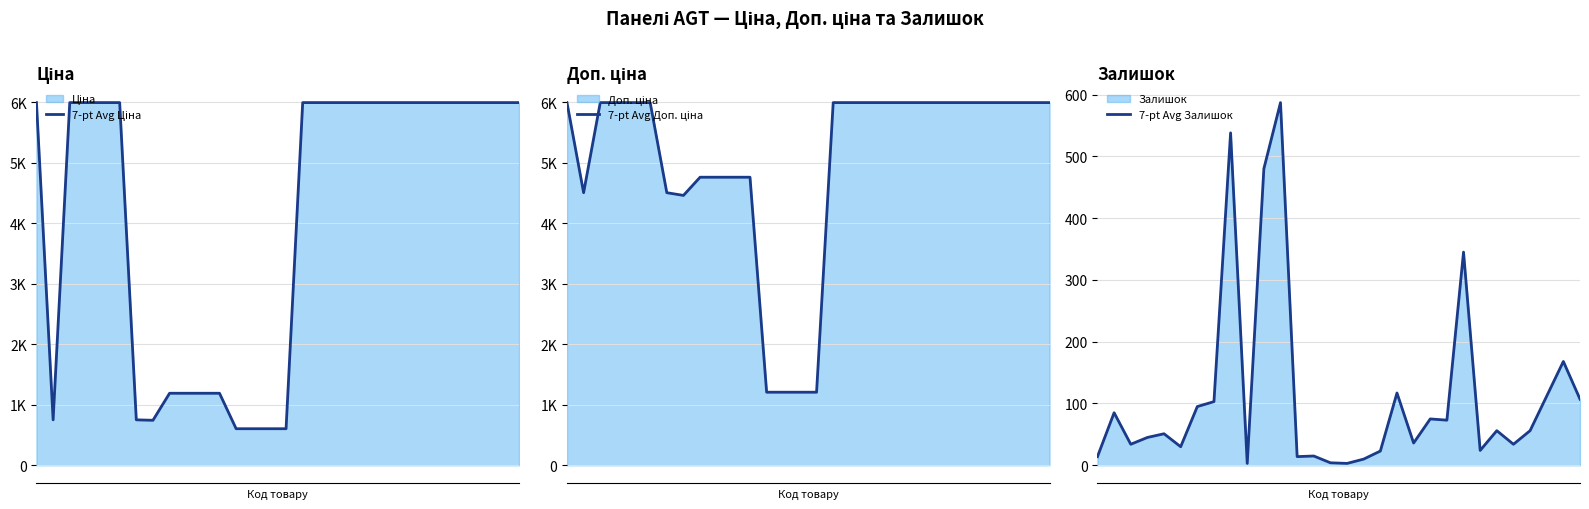

What is the sum of all 7-pt Avg Ціна values?

123365.1